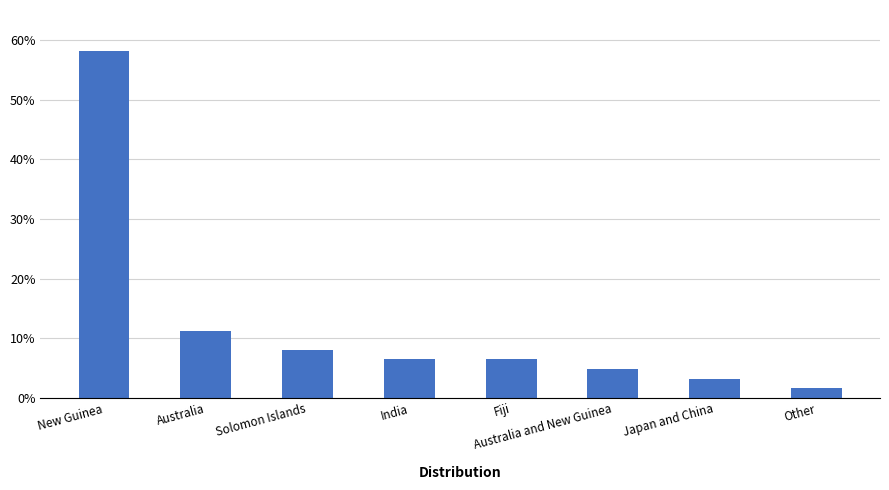

Count the number of categories in the chart.

8